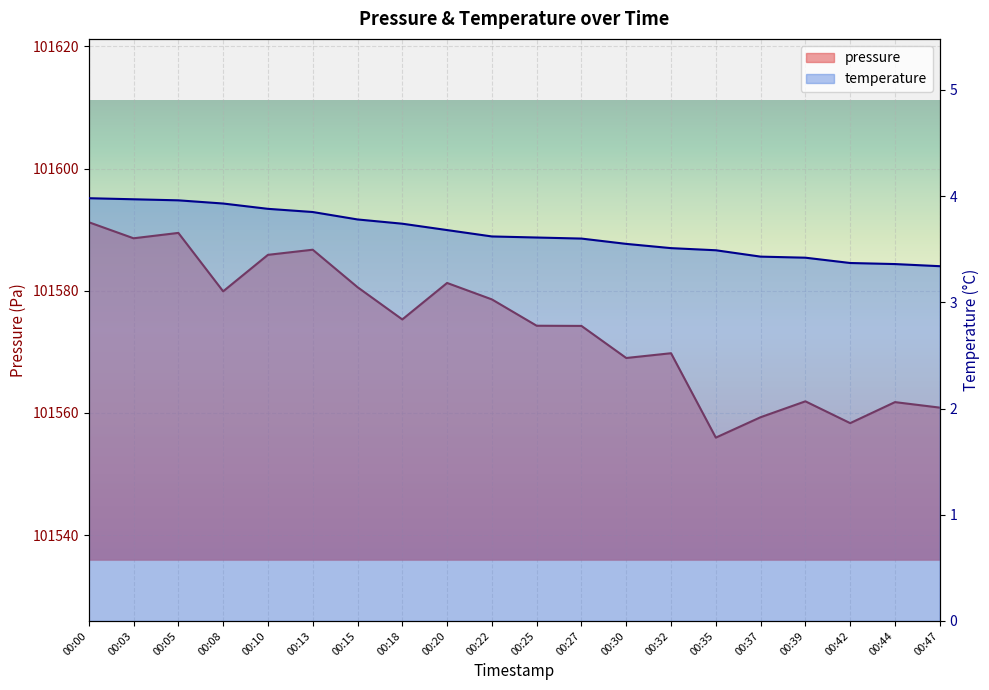

The value of pressure at 00:15 is 101580.6. True or false?

True